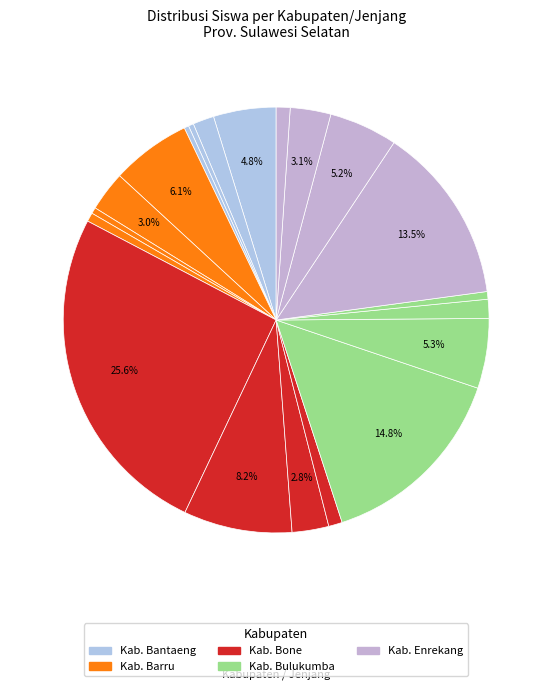

Count the number of slices in the pie.

20